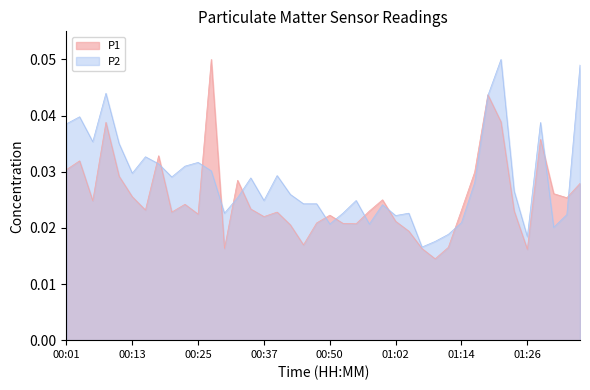

How many interior local valleys does the P2 series have?

11